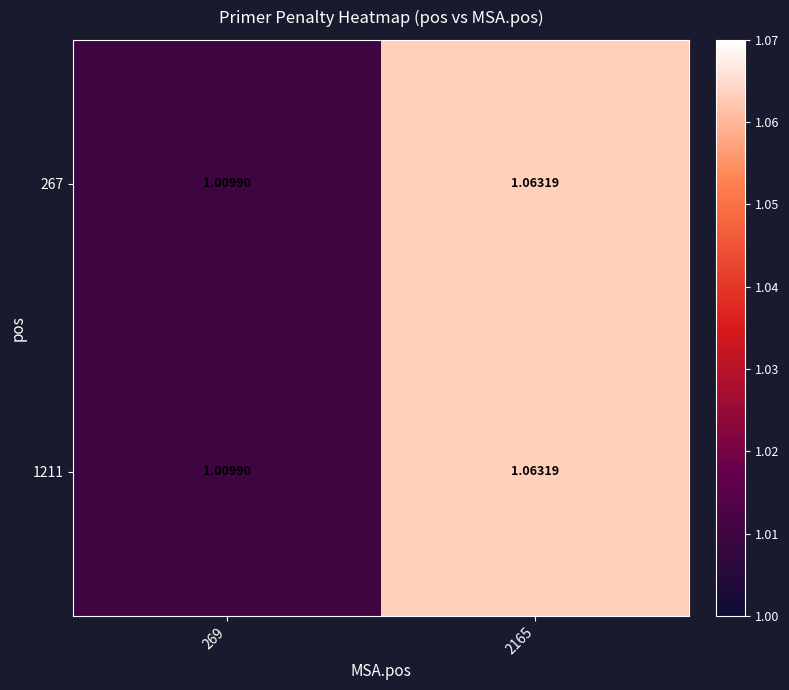

Is the value of 267 at 2165 greater than the value of 1211 at 269?

Yes